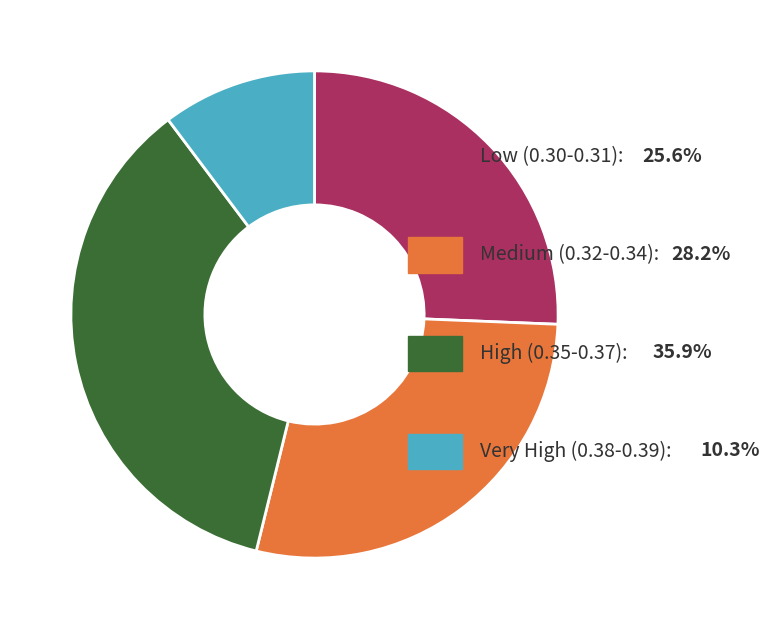

Does any single category account for the majority?

No